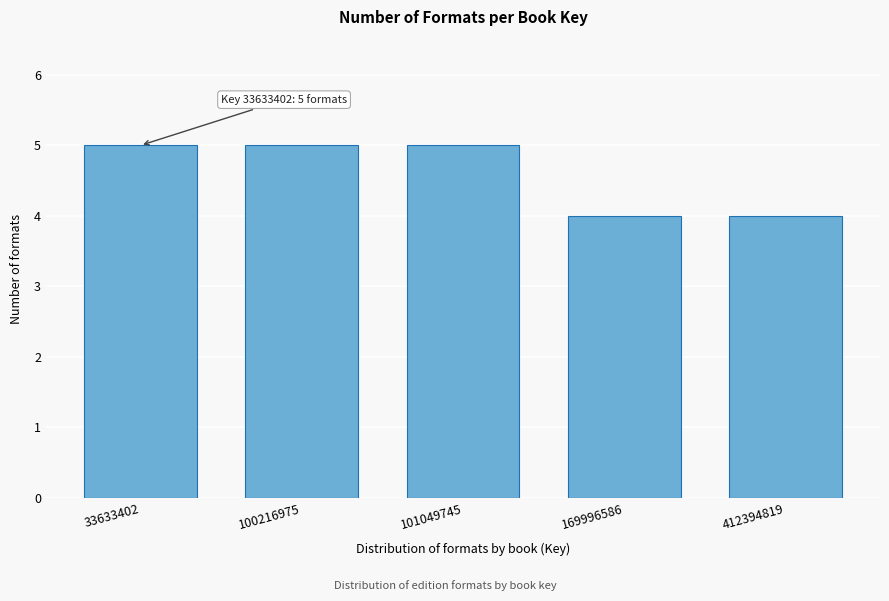

Reading left to right, extract all data points from this chart.

5	5	5	4	4